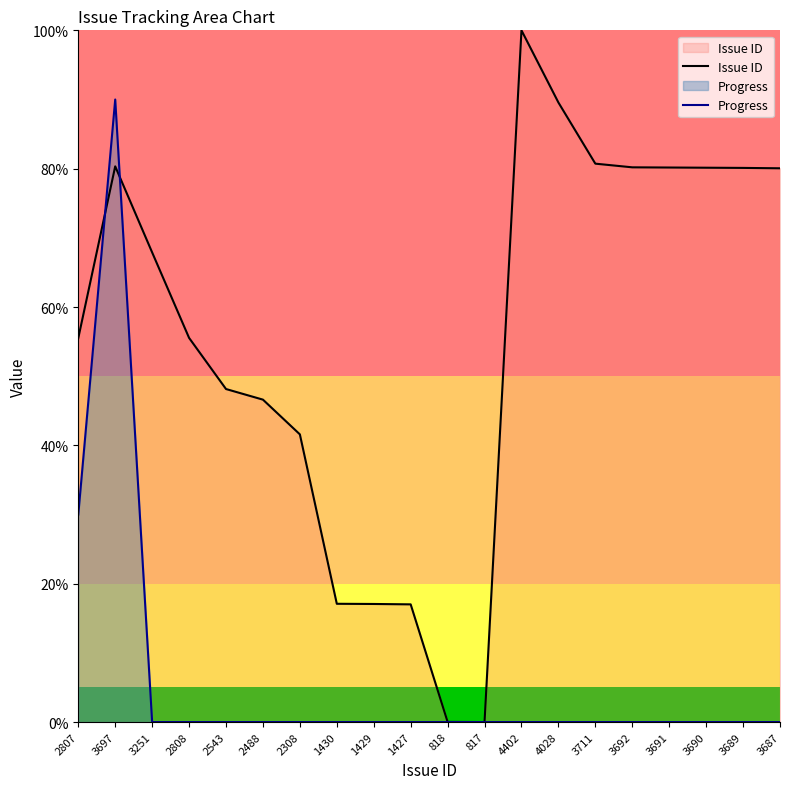

At which category does Progress reach its first local peak?

3697